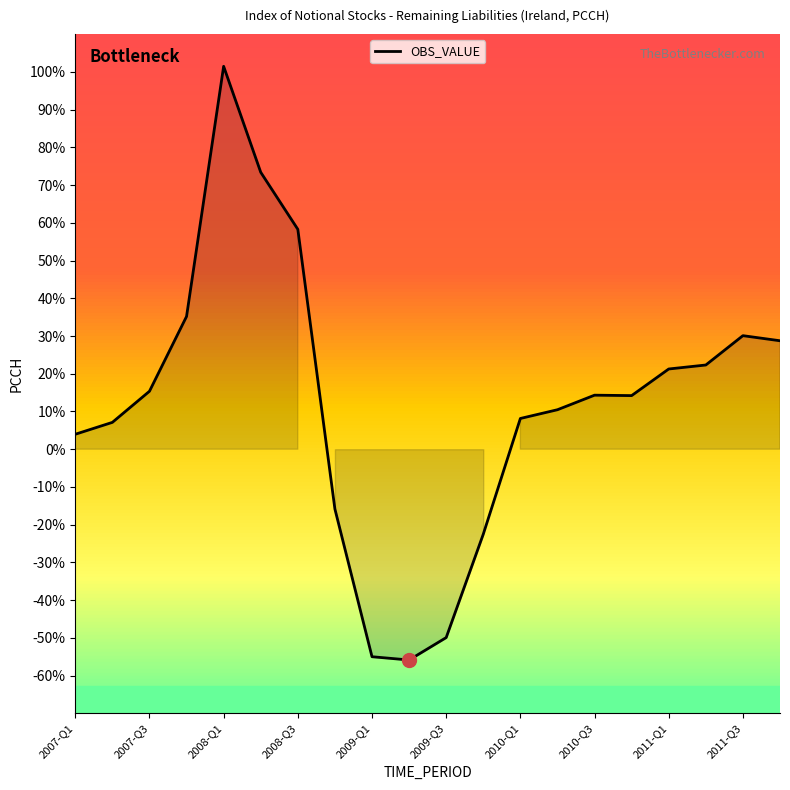

What is the difference between the maximum and minimum values?

157.3